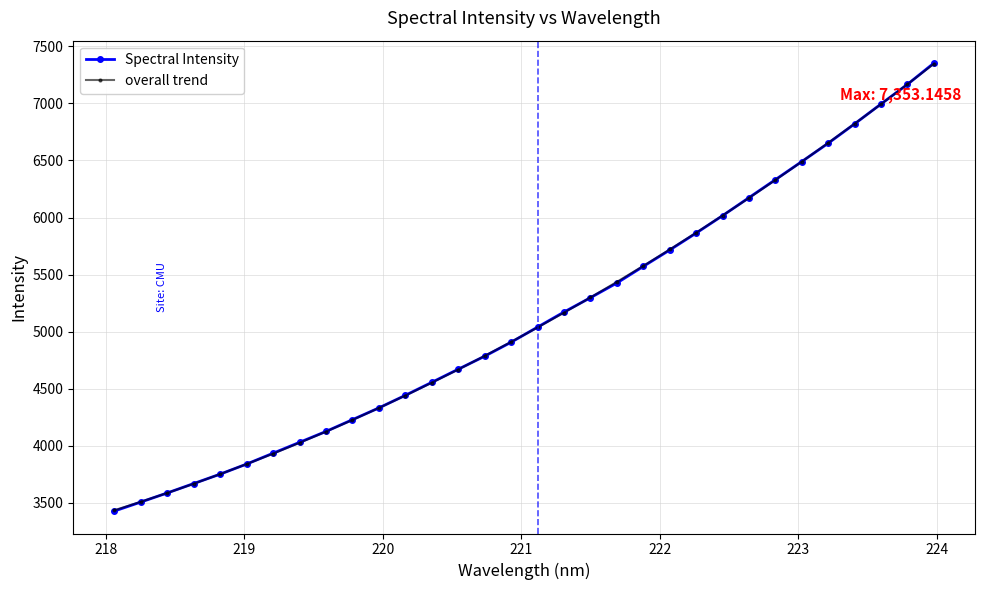

Does the chart display data point markers on the line(s)?

Yes